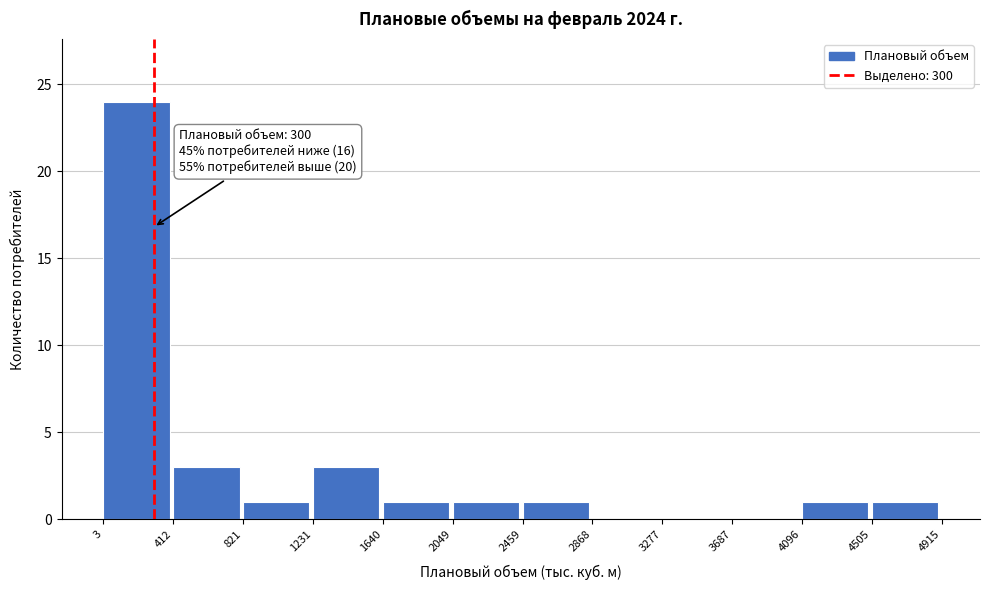

Which range on the x-axis has the tallest bar?

3 to 412